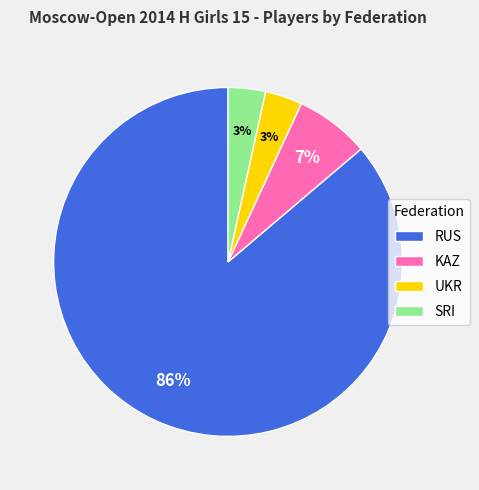

The KAZ slice represents 7% of the pie. True or false?

True